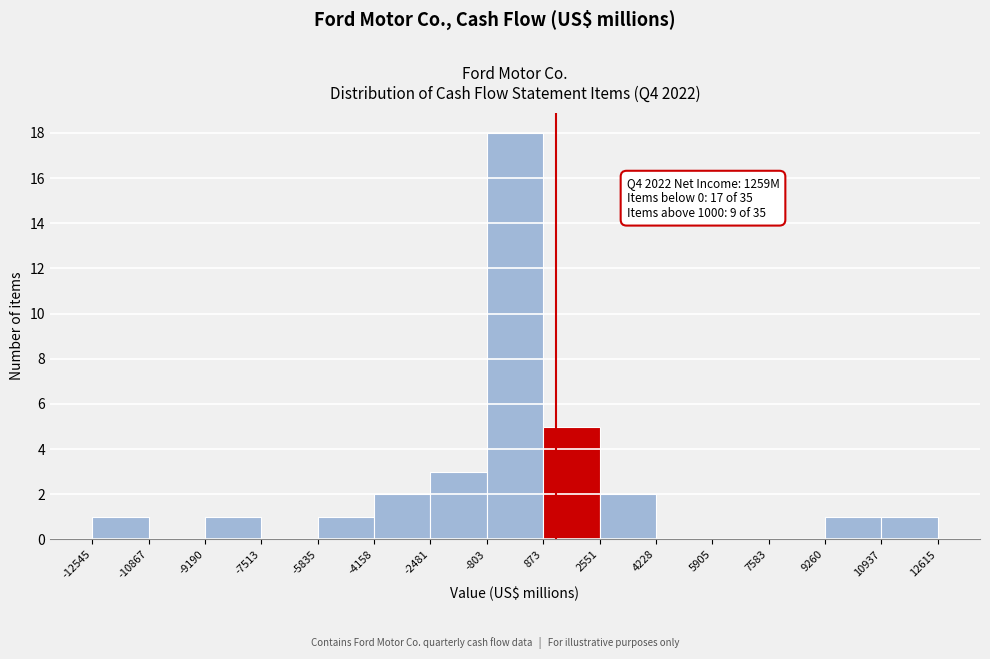

Which range on the x-axis has the tallest bar?

-803 to 873